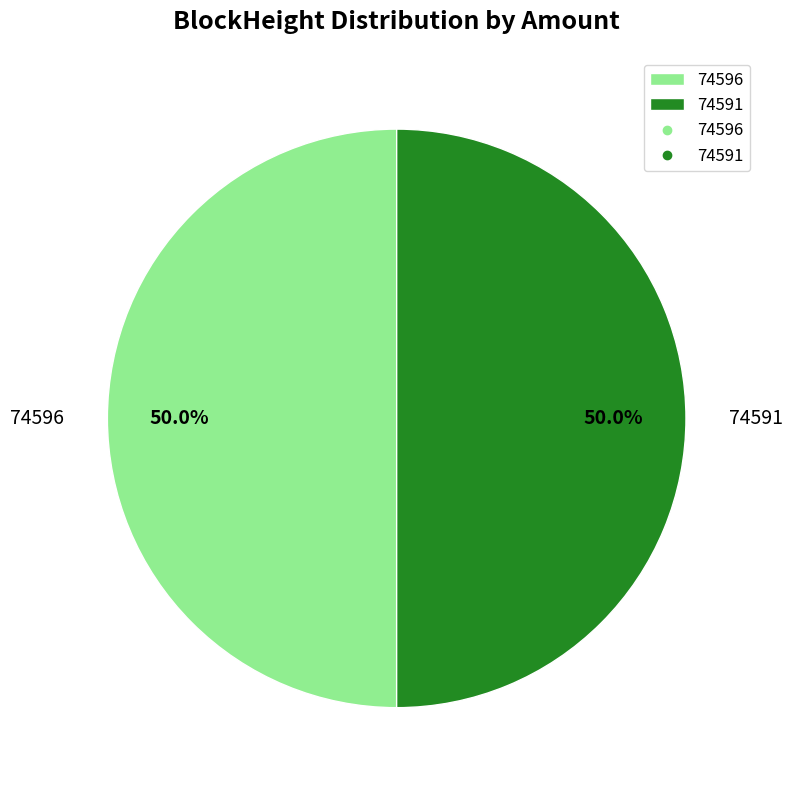

Do 74596 and 74591 together represent more than half of the pie?

Yes